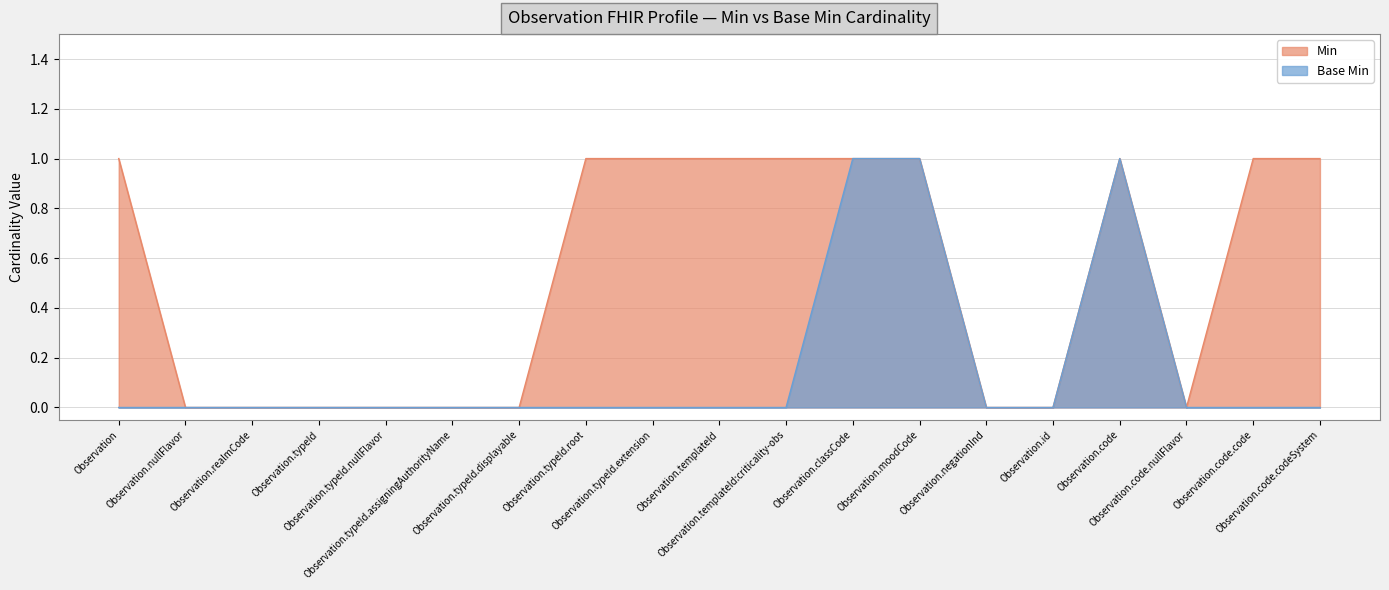

The value of Base Min at Observation.code is 1. True or false?

True